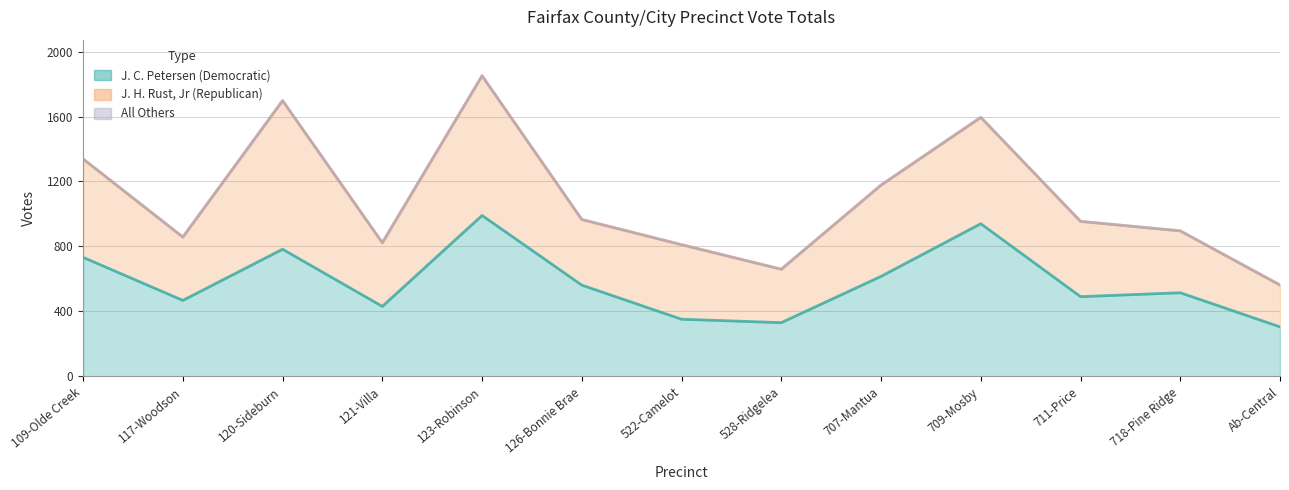

How many interior local valleys does the All Others series have?

1